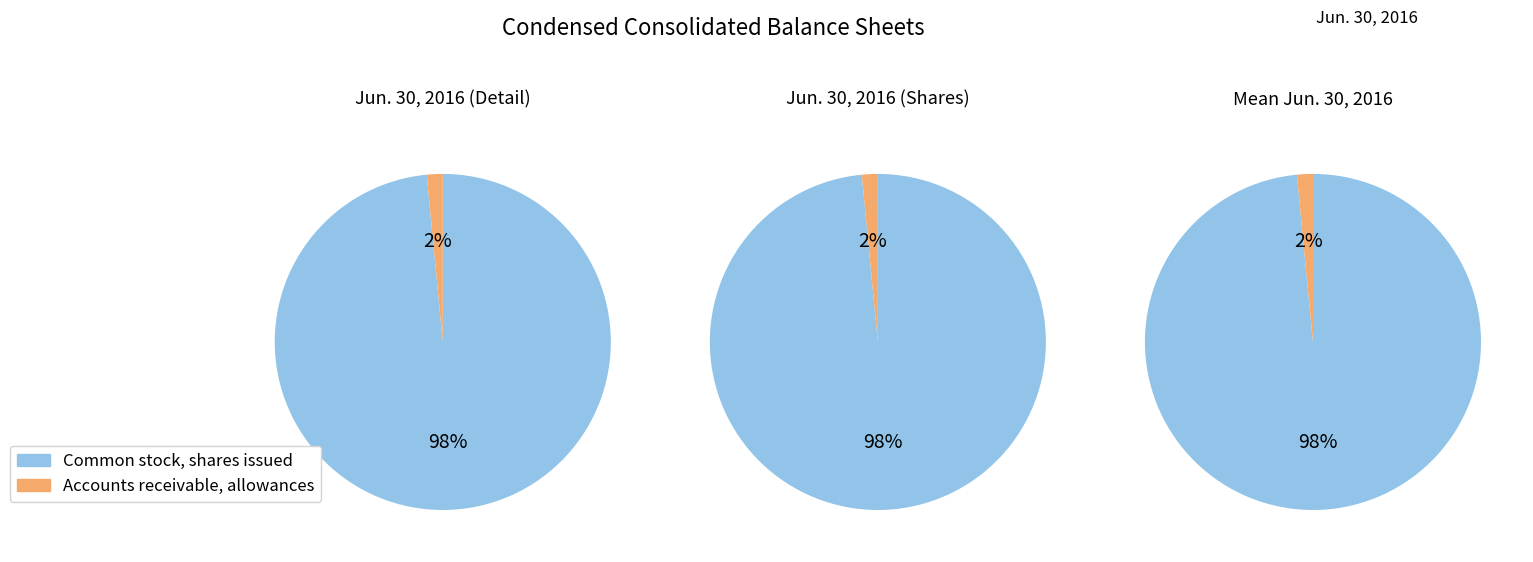

Which category has the smallest portion of the pie?

Accounts receivable allowances